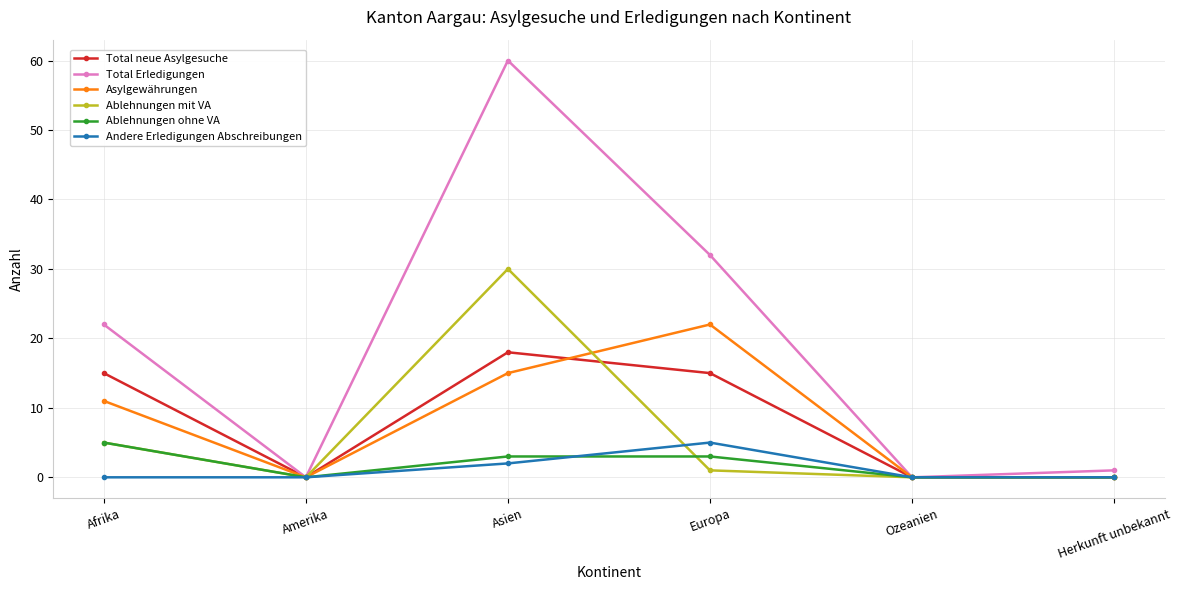

What is the label of the 6th point from the right?

Afrika